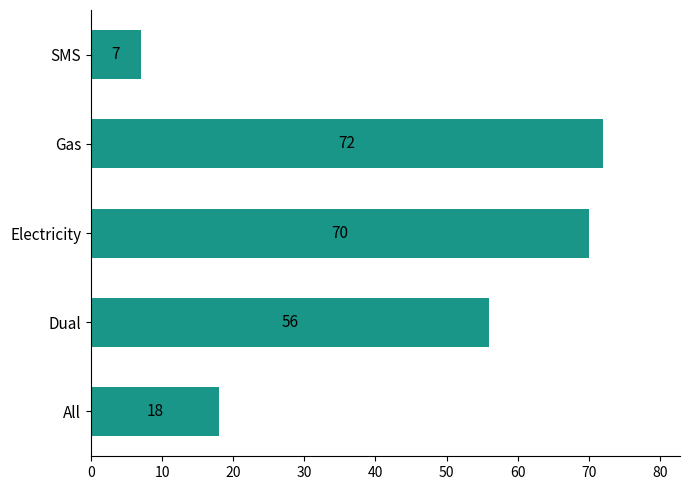

Between Dual and SMS, which is larger?

Dual